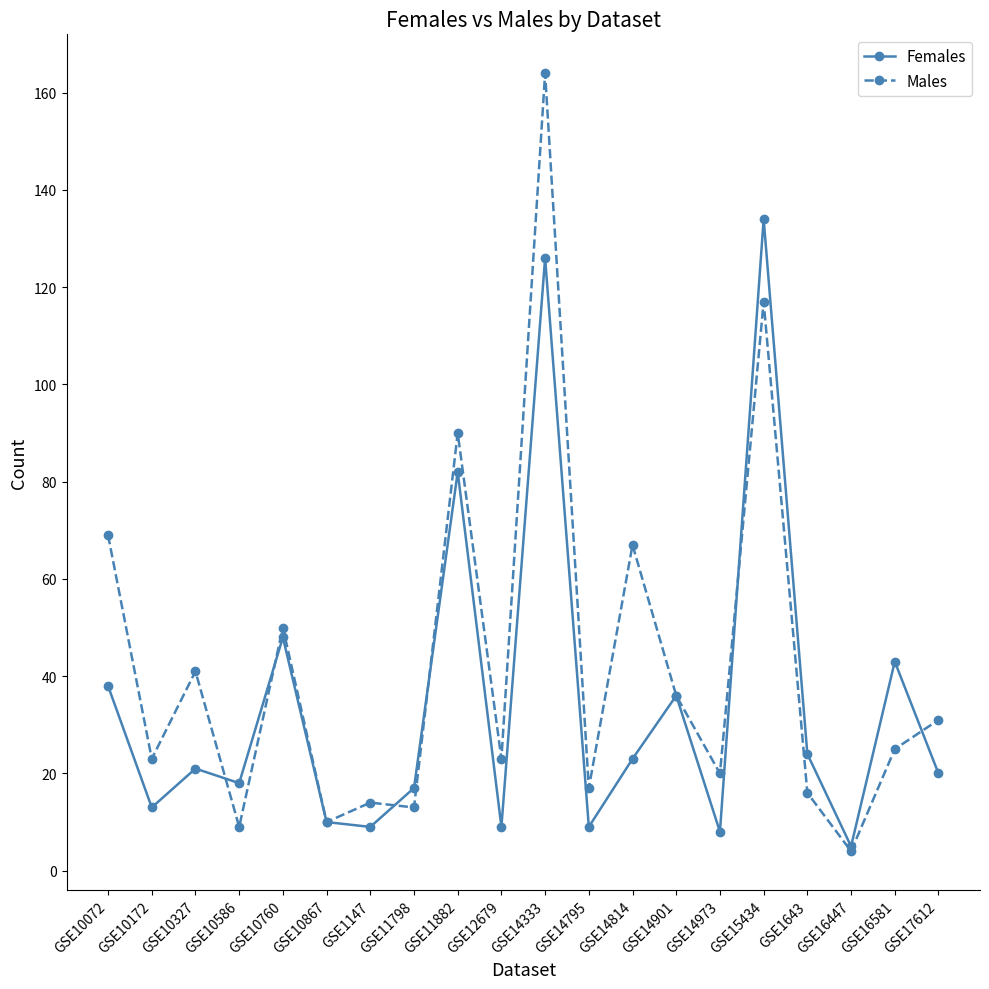

At which category is the sum across all series the highest?

GSE14333